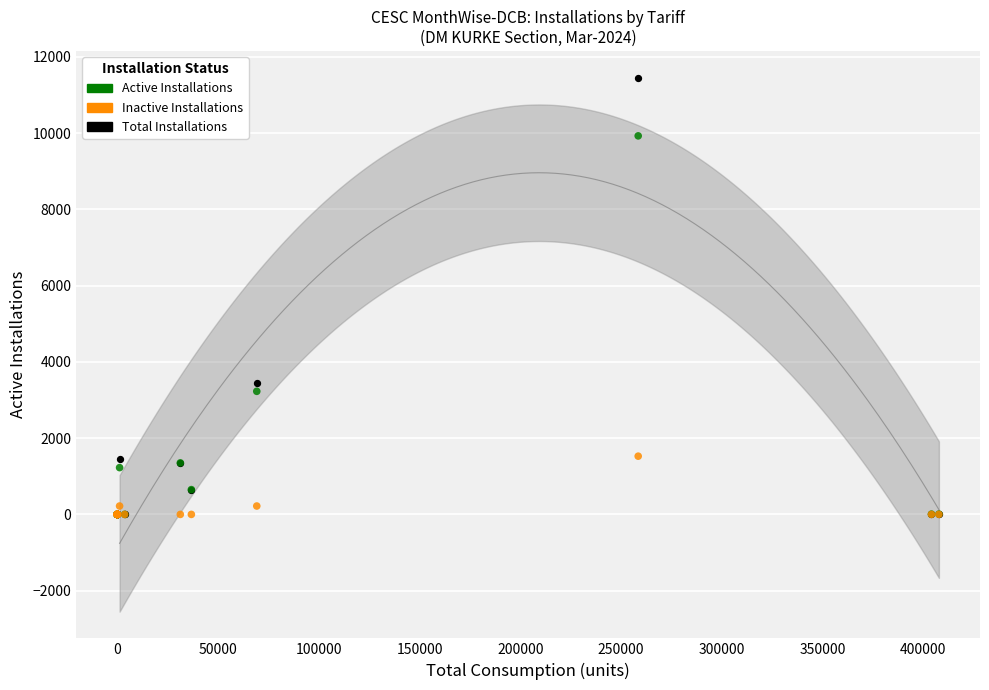

Which series contains the highest Y value?

Total Installations